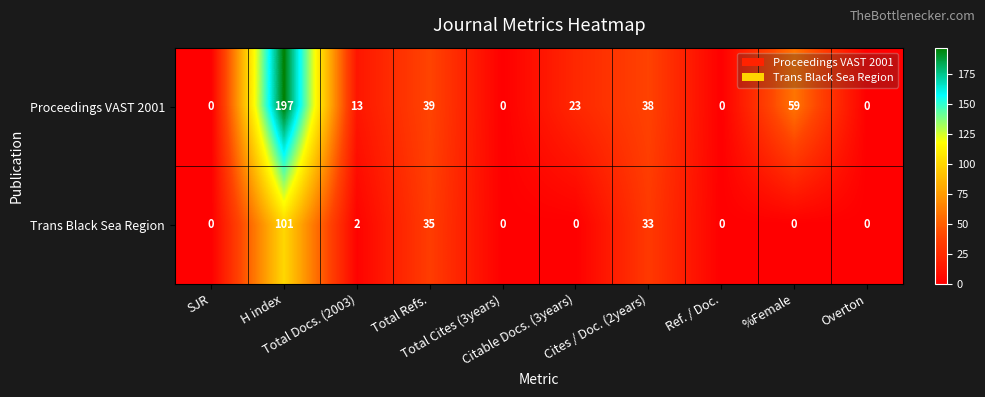

How many series are shown in this chart?

2